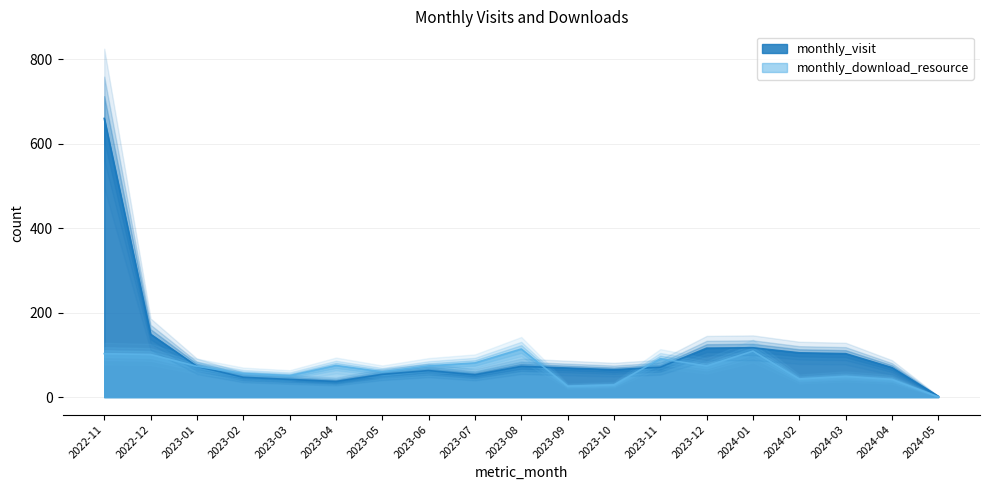

What position from the right is 2023-09?

9